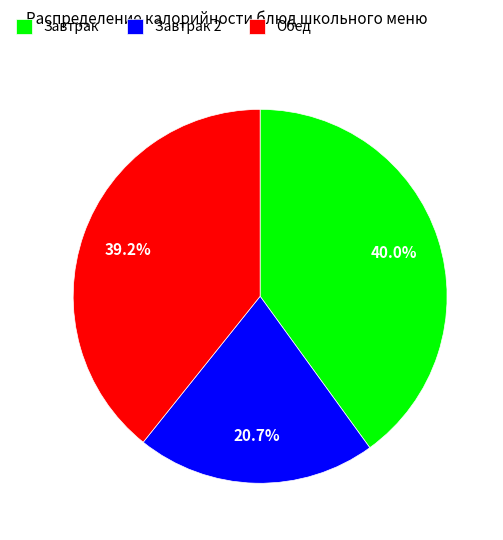

Is Завтрак 2 the majority of the pie?

No